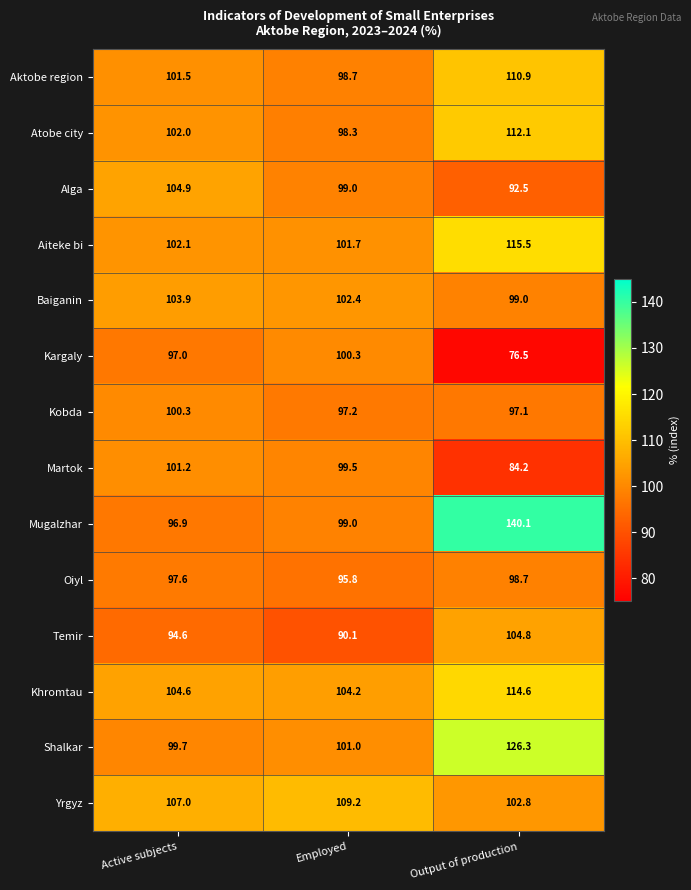

The Atobe city series shows 148.1 at Employed. True or false?

False